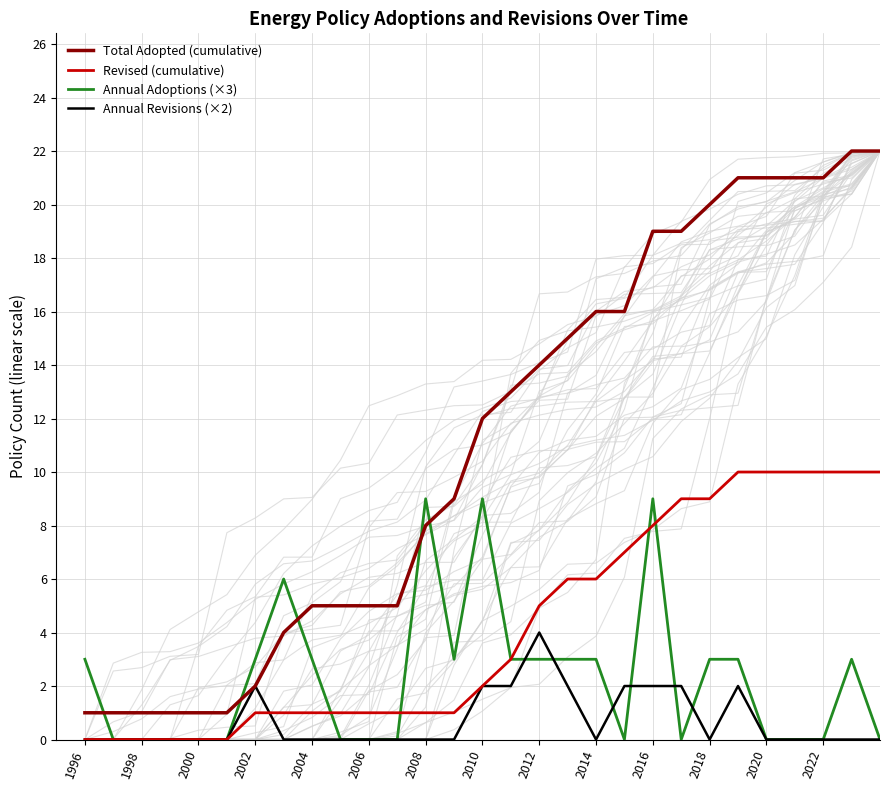

Is it true that Annual Revisions (×2) equals -2 at 2020?

False